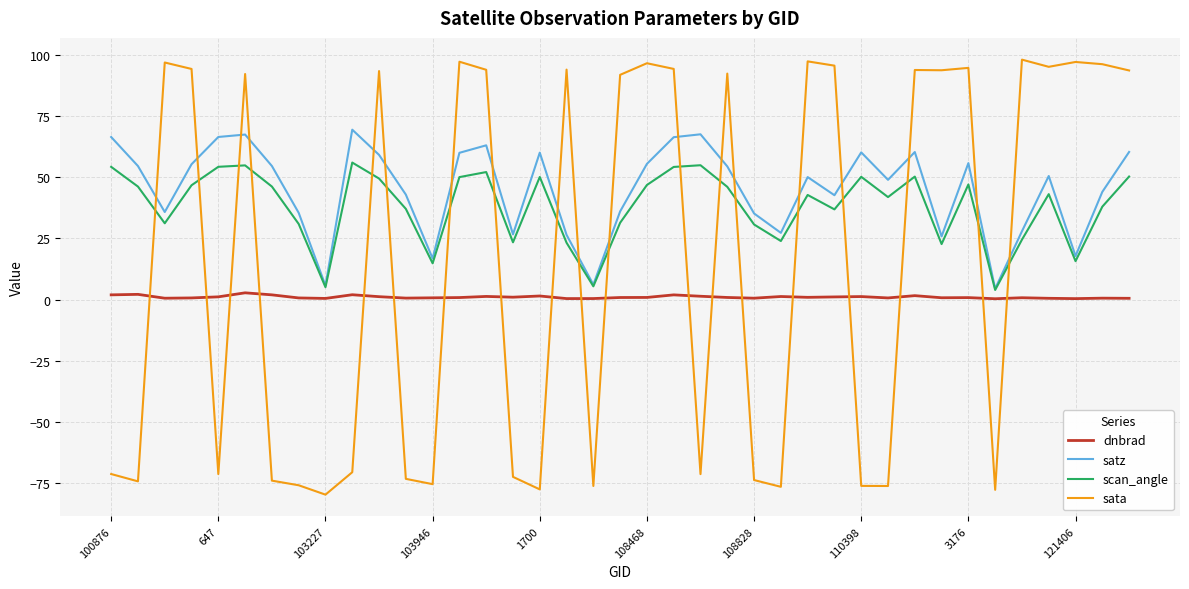

What is the highest value of the sata series?

98.2